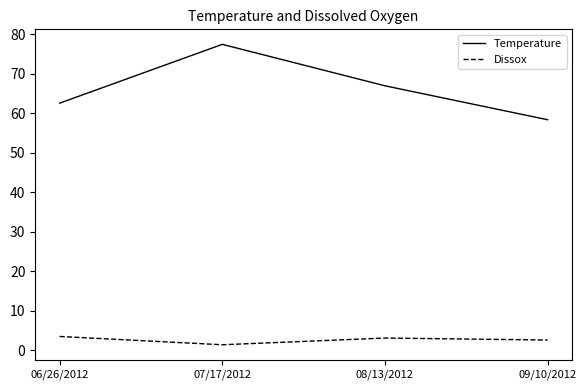

At which label does Dissox first exceed 3?

06/26/2012